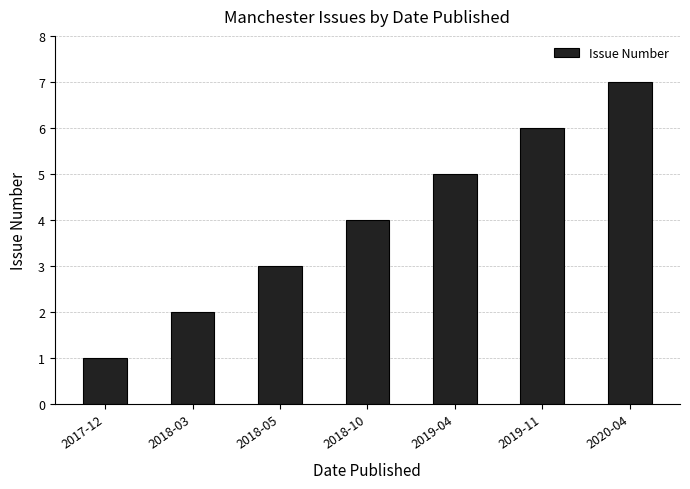

Reading right to left, list all the values displayed in this chart.

7	6	5	4	3	2	1